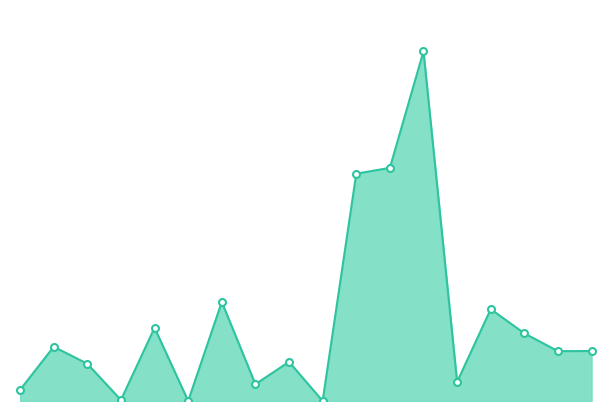

Does the chart display data point markers on the line(s)?

No